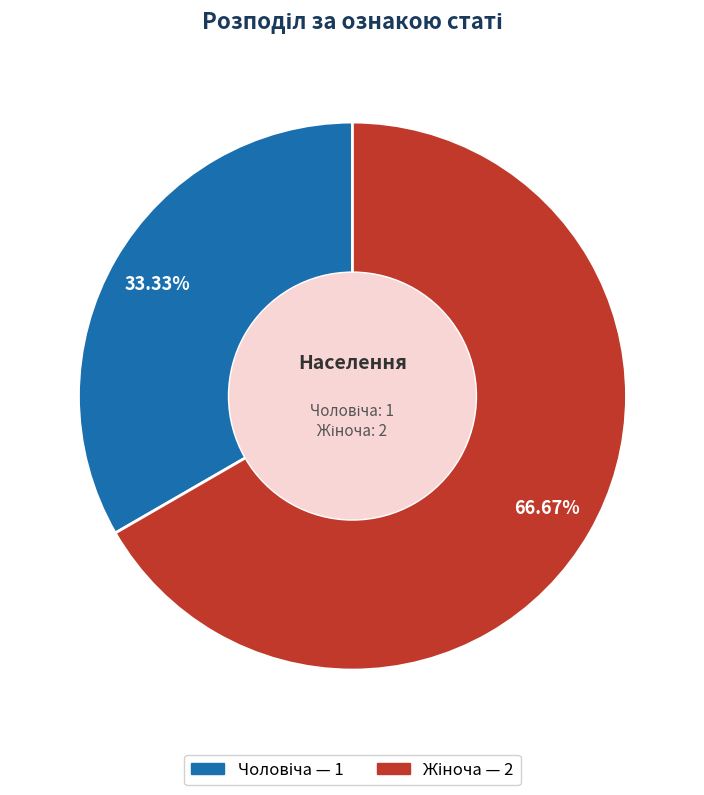

Does any single category account for the majority?

Yes